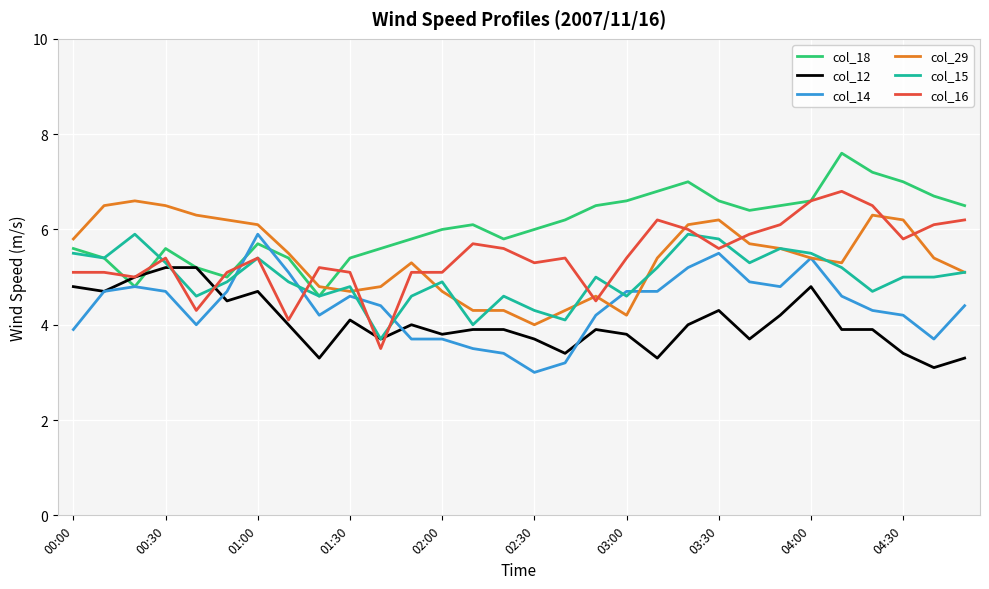

Which series has the largest total across all categories?

col_18